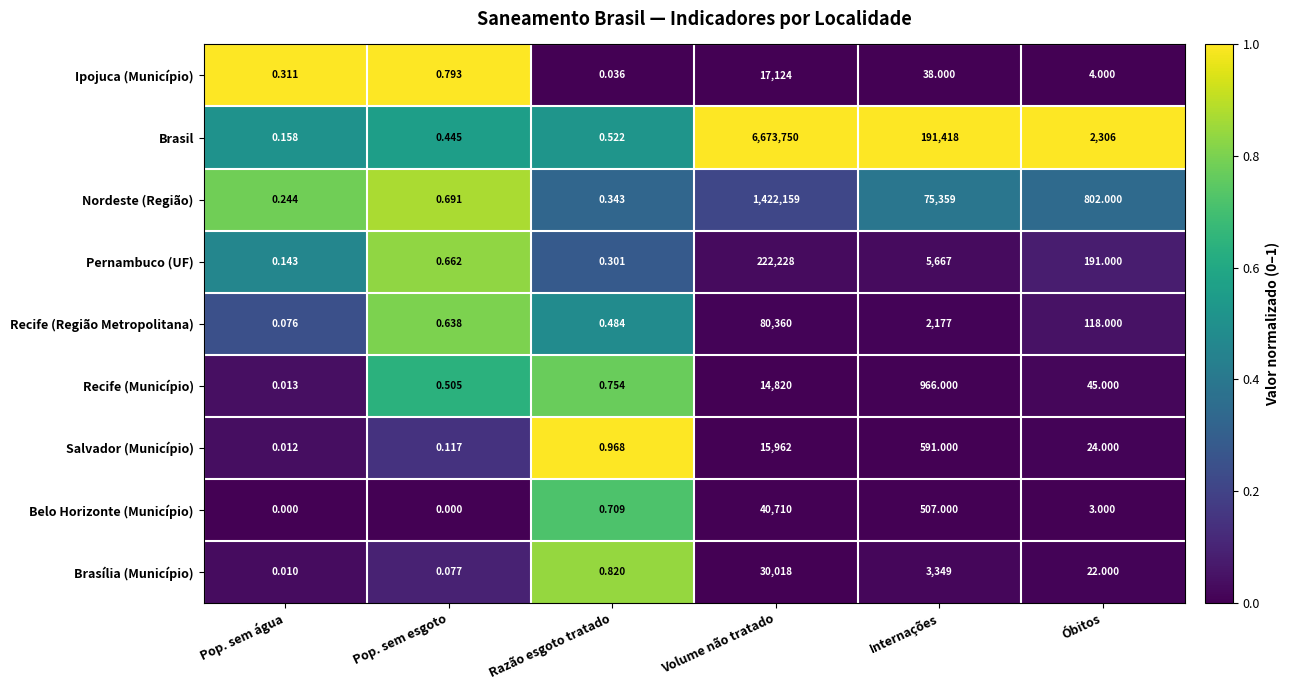

Is the value of Brasil at Internações greater than the value of Belo Horizonte (Município) at Volume não tratado?

Yes